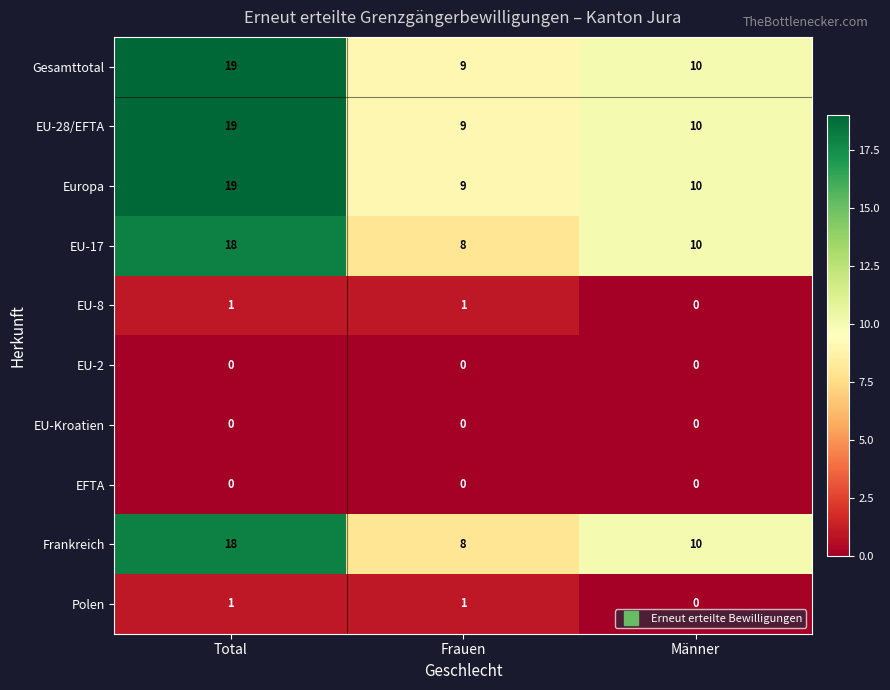

At which label is Polen closest to 0?

Männer